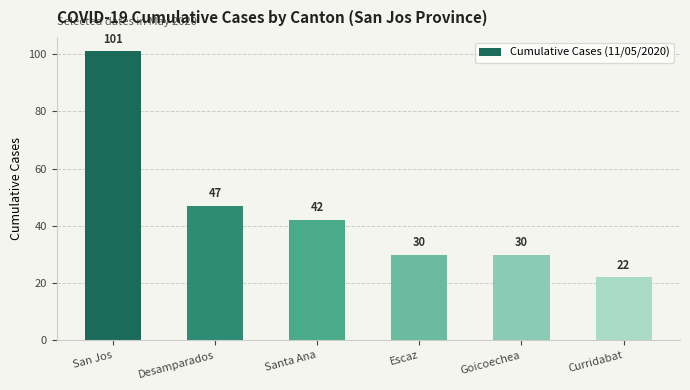

Reading left to right, transcribe all the data shown in this chart.

San Jos=101	Desamparados=47	Santa Ana=42	Escaz=30	Goicoechea=30	Curridabat=22